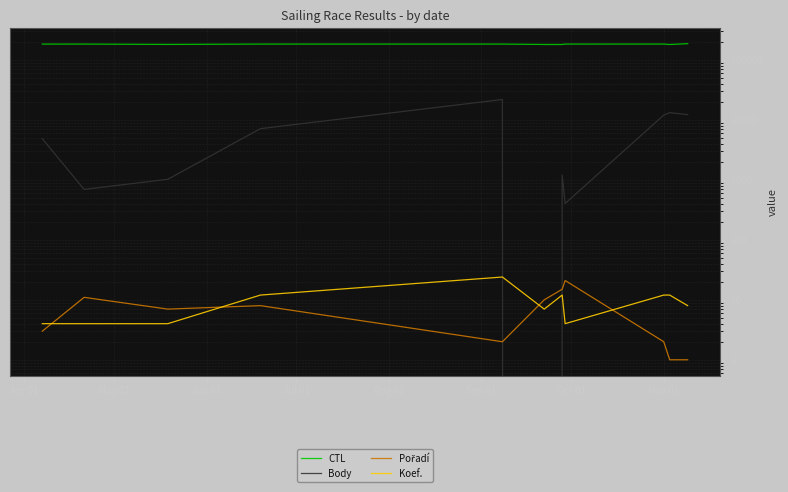

How many interior local valleys does the Body series have?

3